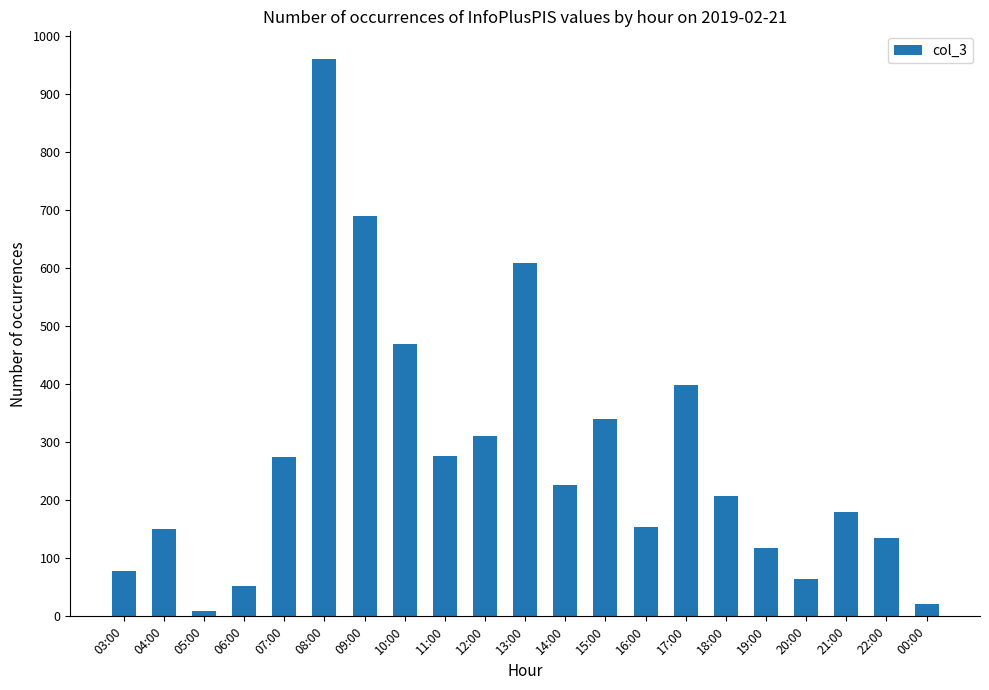

What is the minimum value shown in the chart?

10